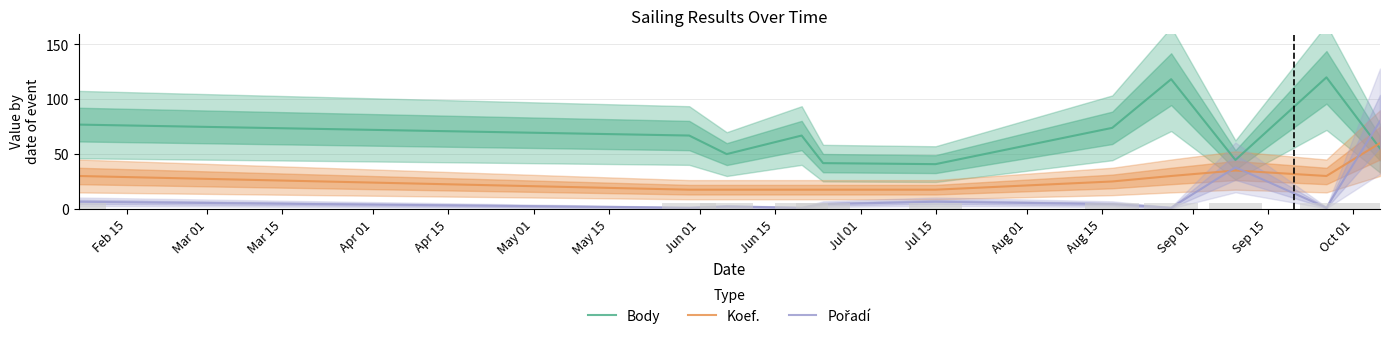

What is the label of the 11th bar from the left?

Jul 15